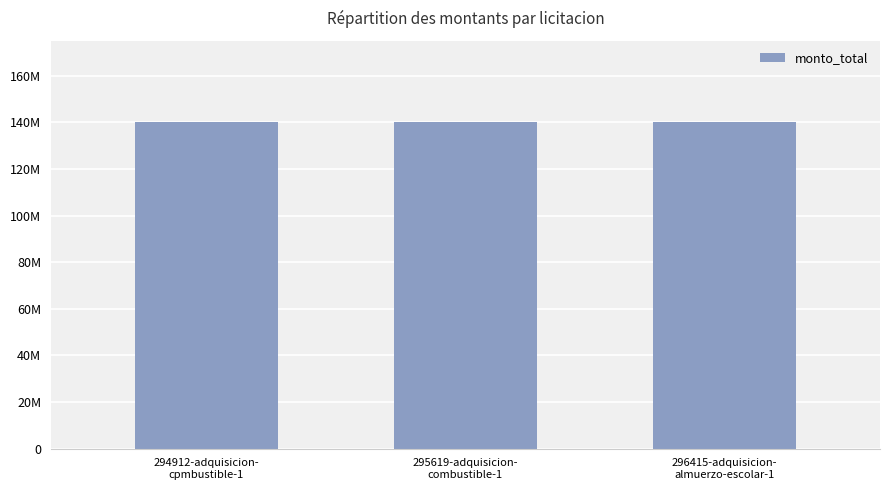

How many values are below 140000000?

1